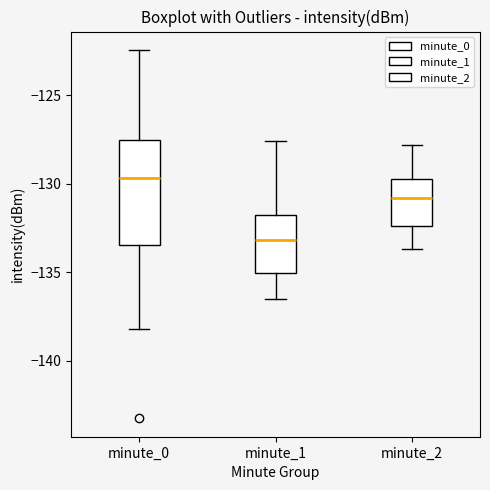

Which box's median line is the highest?

minute_0